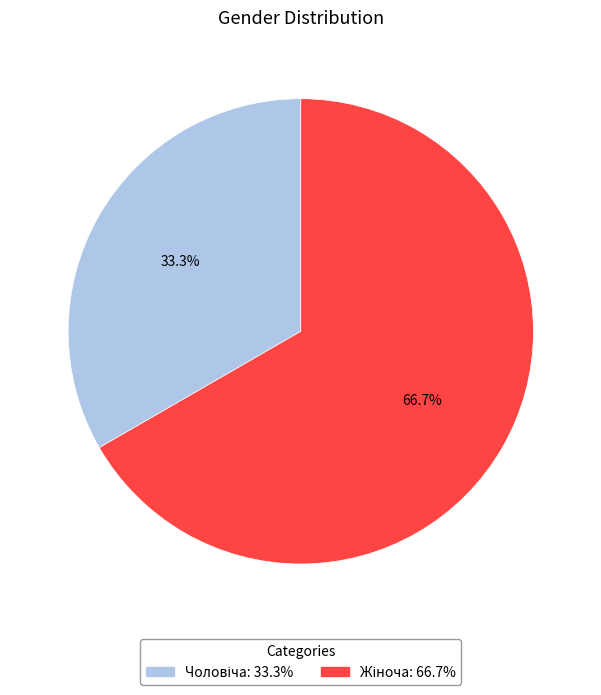

Is there any slice that represents more than half of the pie?

Yes